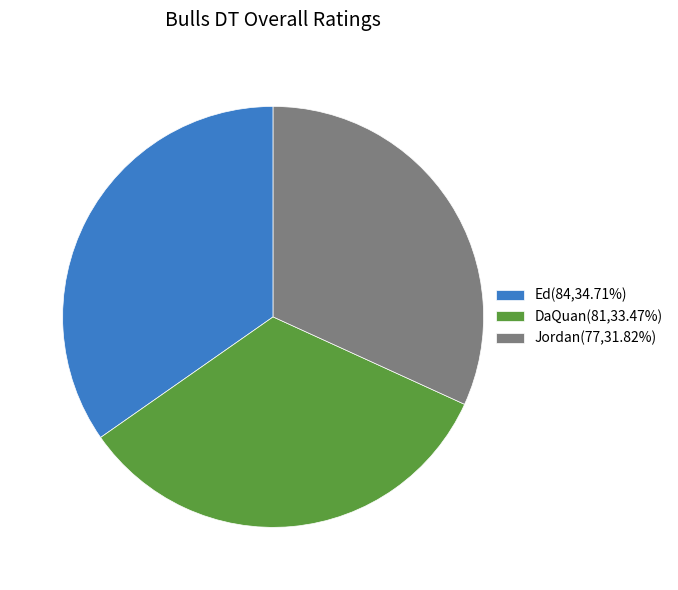

Count the number of slices in the pie.

3